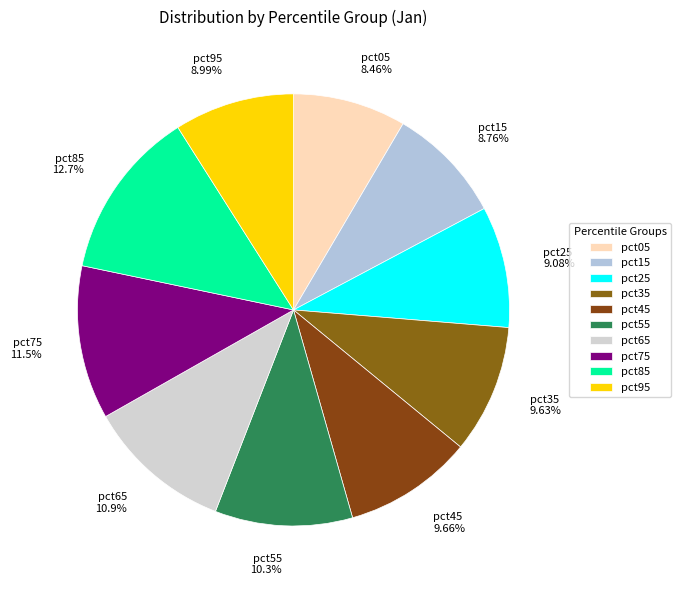

Combined, what portion of the pie is pct05 and pct35?

18.1%